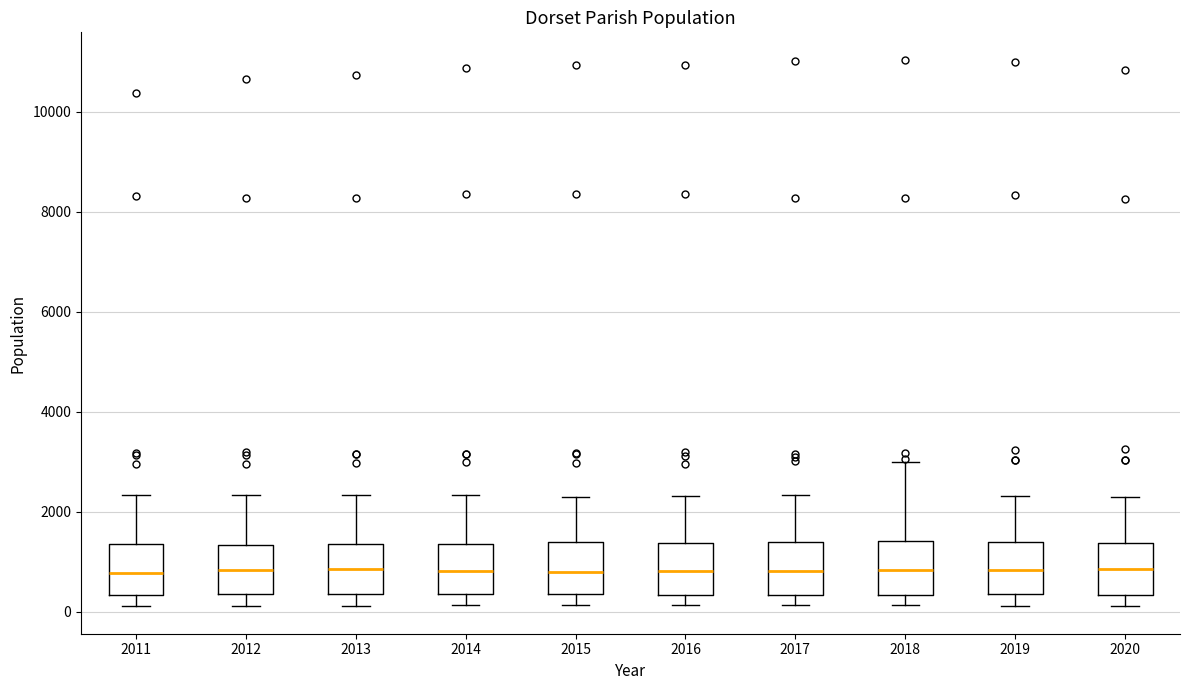

Reading left to right, read every box against the y-axis: the position of its median line, the range the box covers, and the ends of its whiskers. The values are not printed on the chart, so give them approximately, as read against the axis.

2011: median 800, box 400 to 1400, whiskers 200 to 2400
2012: median 800, box 400 to 1400, whiskers 200 to 2400
2013: median 800, box 400 to 1400, whiskers 200 to 2400
2014: median 800, box 400 to 1400, whiskers 200 to 2400
2015: median 800, box 400 to 1400, whiskers 200 to 2400
2016: median 800, box 400 to 1400, whiskers 200 to 2400
2017: median 800, box 400 to 1400, whiskers 200 to 2400
2018: median 800, box 400 to 1400, whiskers 200 to 3000
2019: median 800, box 400 to 1400, whiskers 200 to 2400
2020: median 800, box 400 to 1400, whiskers 200 to 2200